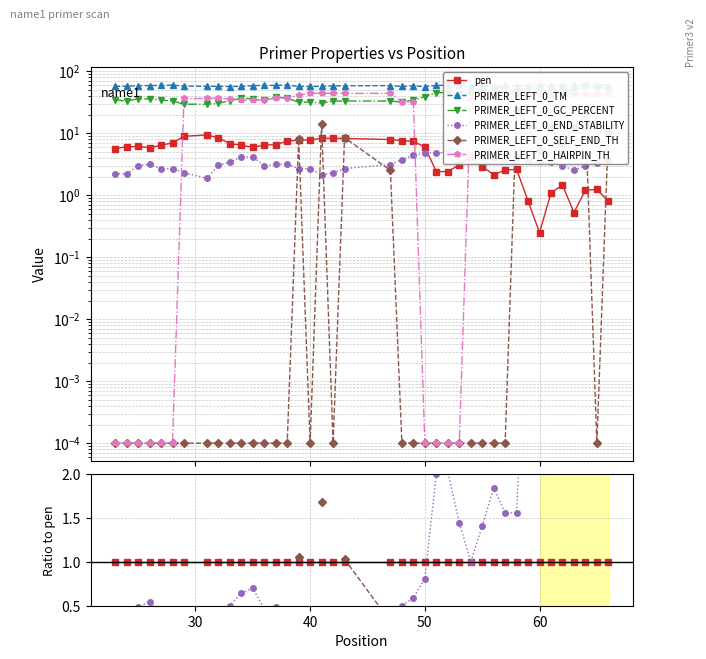

Count the number of data series in this chart.

6